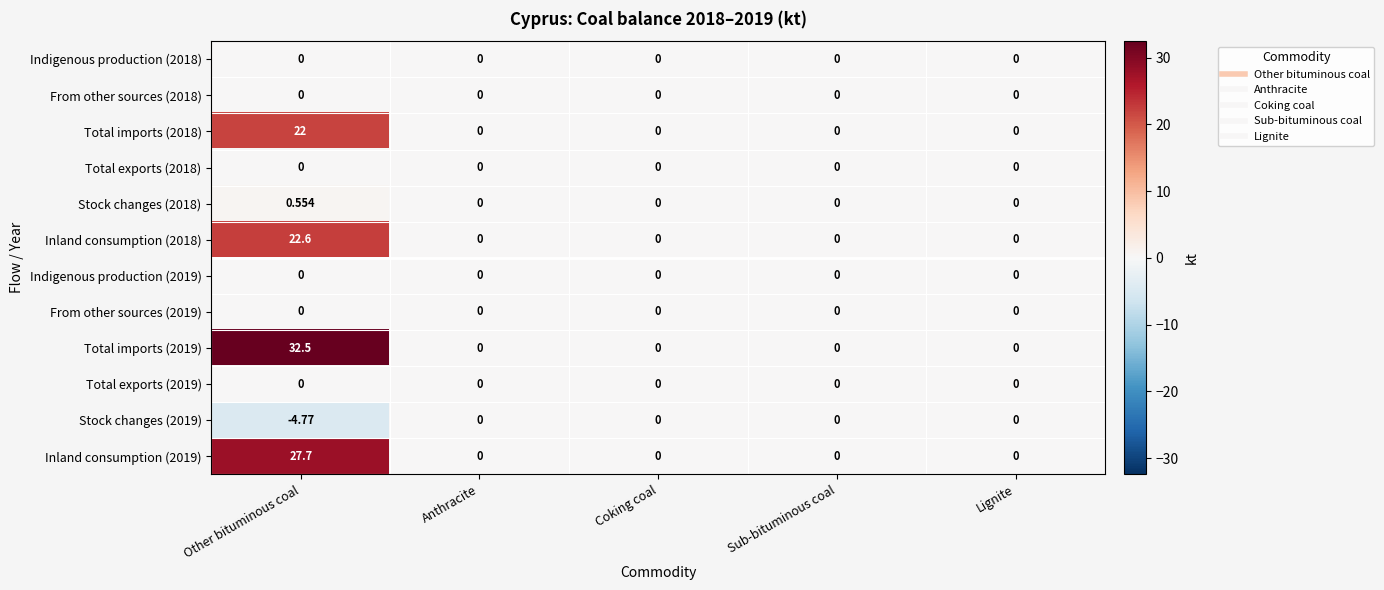

At which category is the sum across all series the highest?

Other bituminous coal